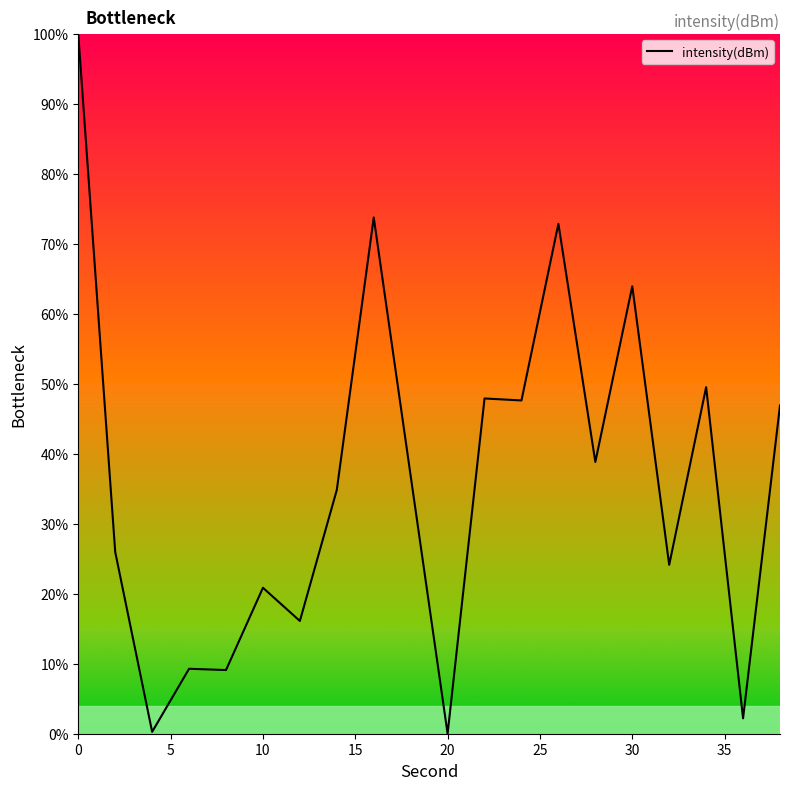

What is the maximum value shown in the chart?

100.0